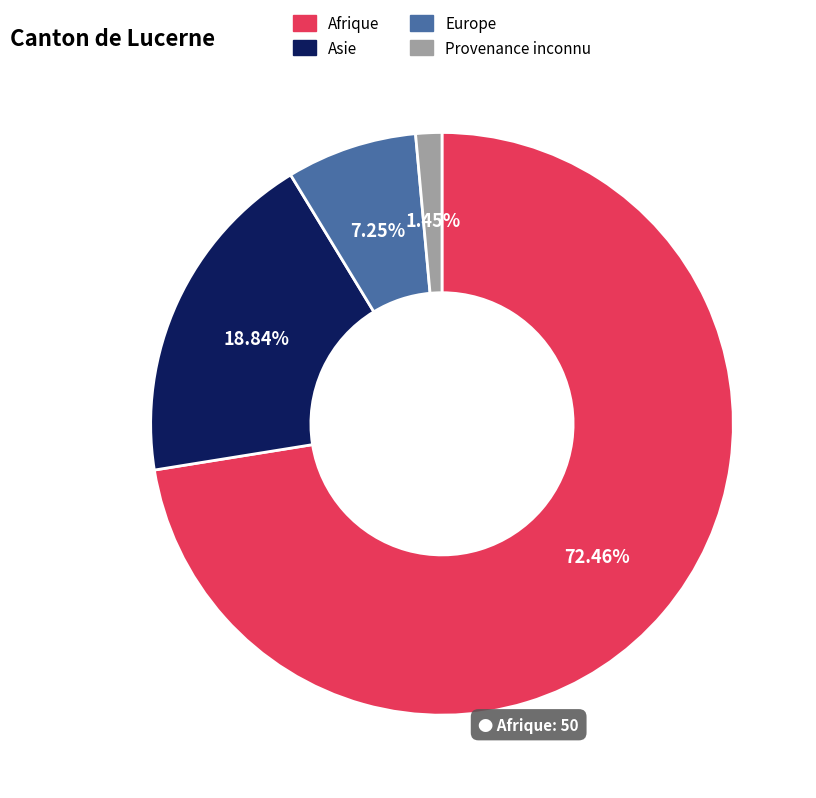

Is it true that Asie is 33% of the pie?

False